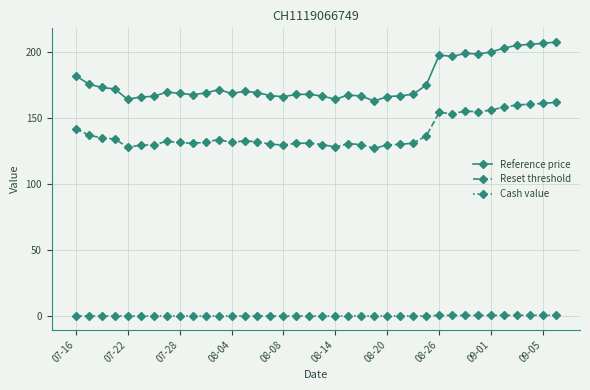

List the series in order of their peak value, lowest first.

Cash value, Reset threshold, Reference price